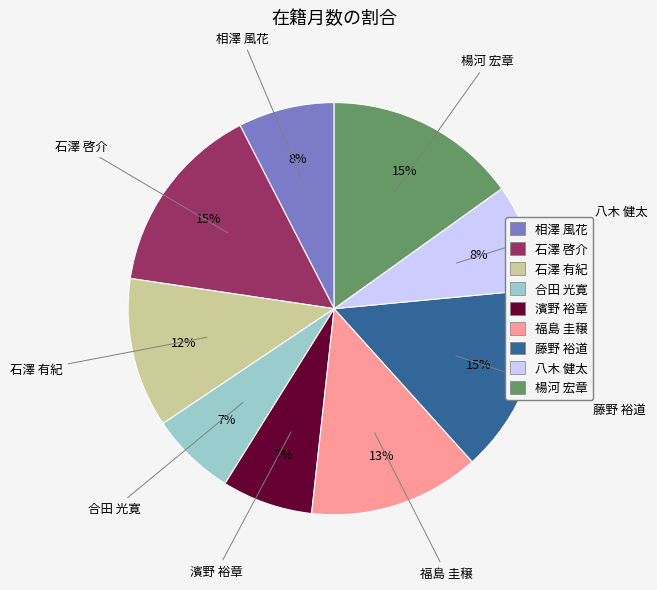

Do 相澤 風花 and 石澤 啓介 together represent more than half of the pie?

No